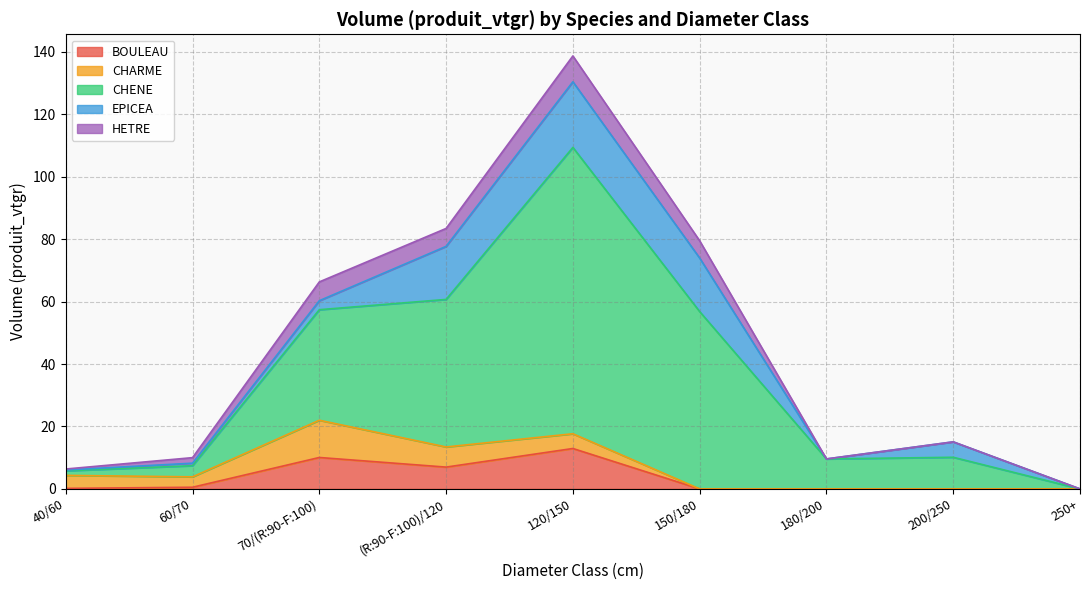

What are all the series names shown in the legend?

BOULEAU, CHARME, CHENE, EPICEA, HETRE